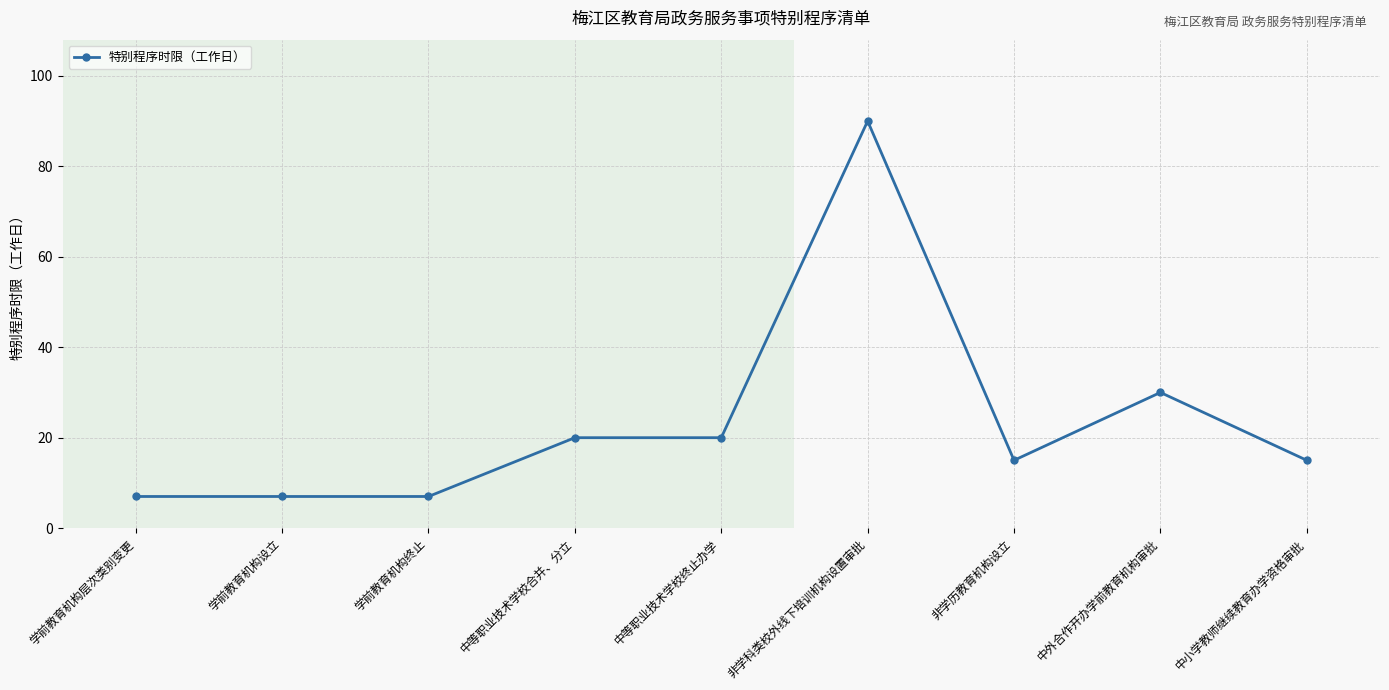

Approximately how many times larger is the value at 中等职业技术学校终止办学 compared to 中小学教师继续教育办学资格审批?

1.3